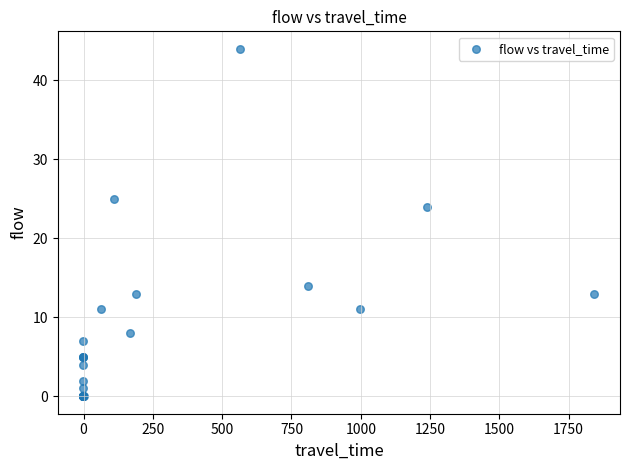

What Y value in the scatter plot is closest to 22?

24